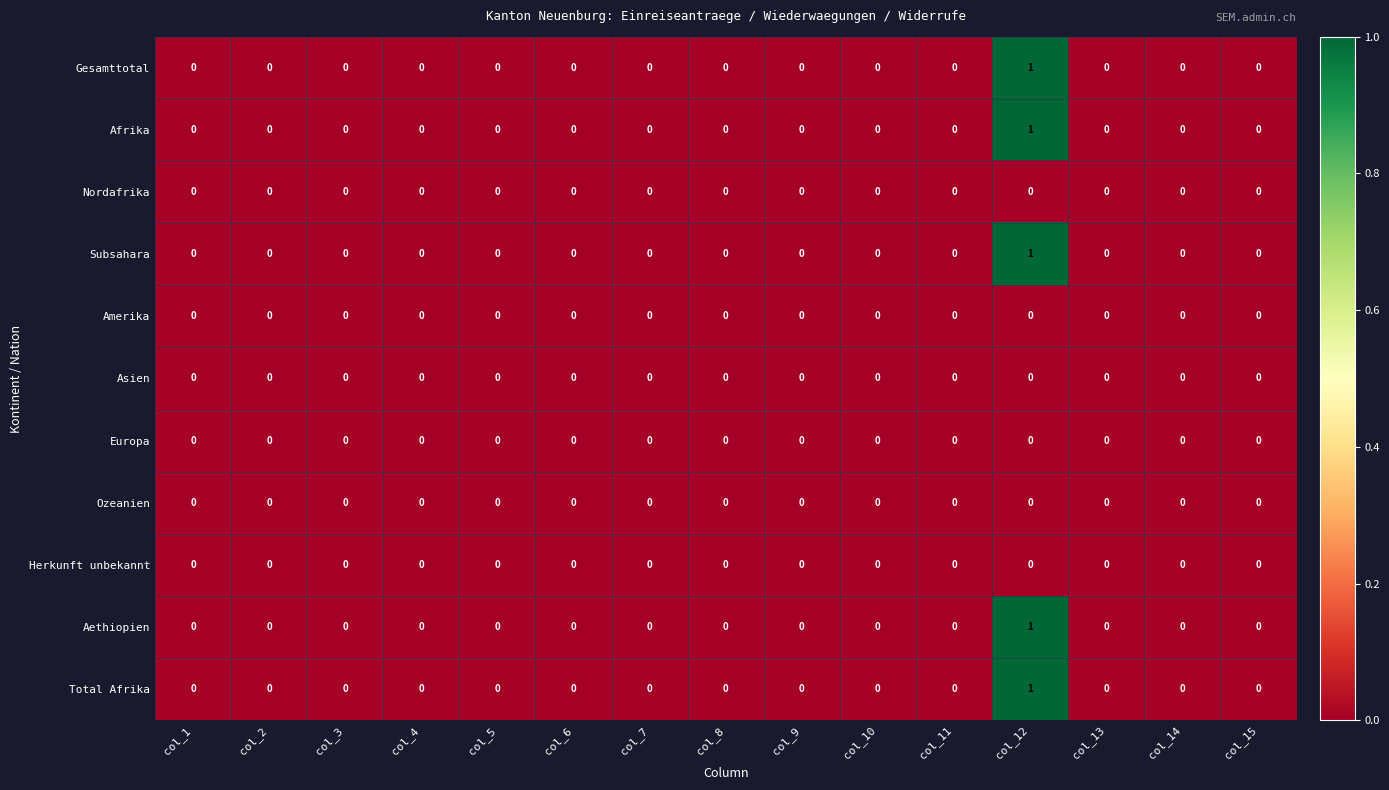

Count the Aethiopien values in the range 0 to 1.

15